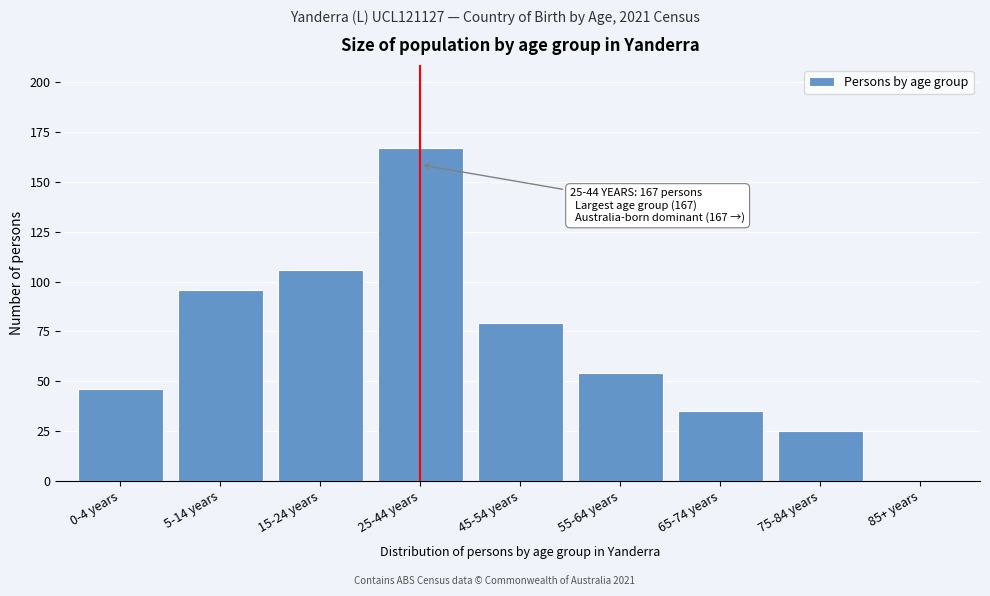

Reading left to right, extract all data points from this chart.

0-4 years=46	5-14 years=96	15-24 years=106	25-44 years=167	45-54 years=79	55-64 years=54	65-74 years=35	75-84 years=25	85+ years=0